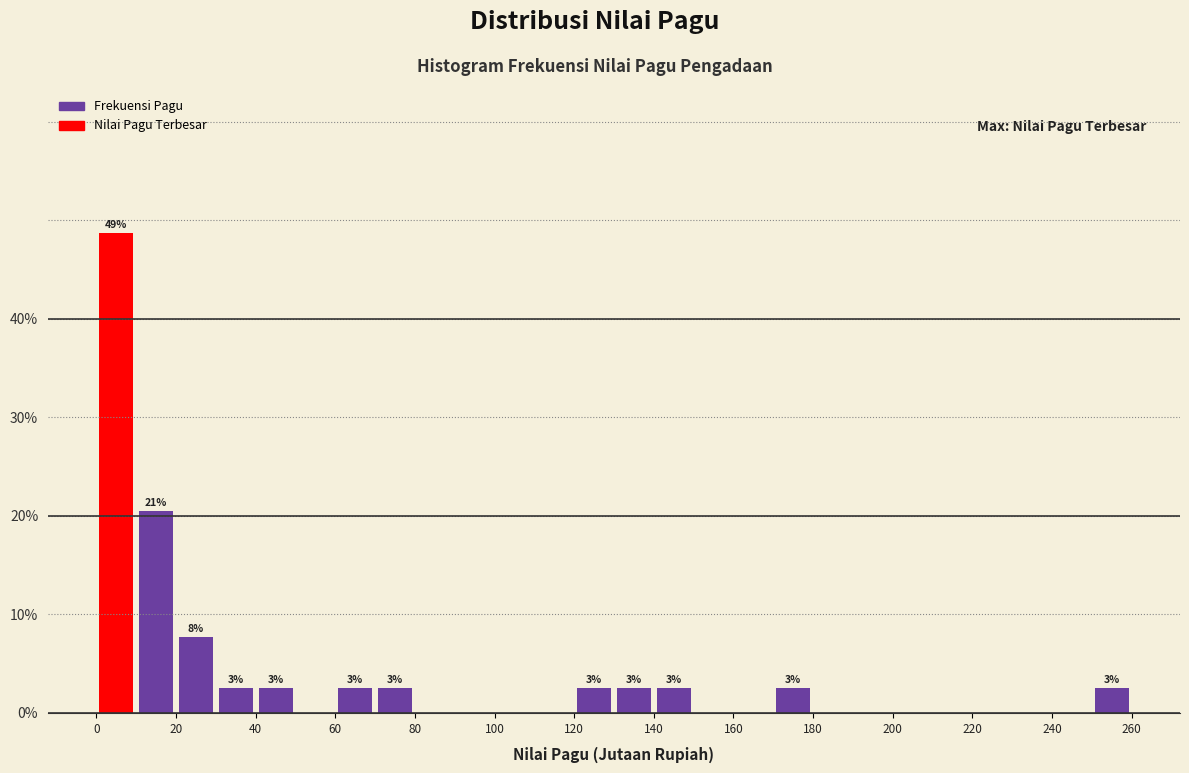

Over which range of the x-axis is the bar tallest?

0 to 10